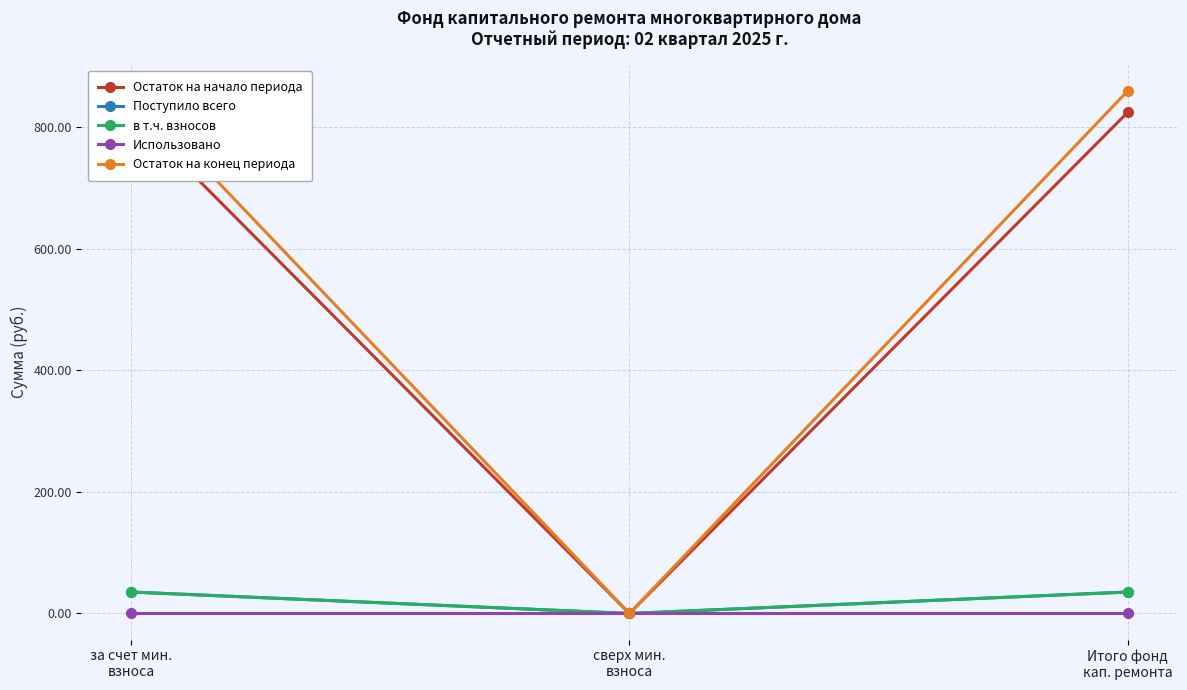

Is the value of Остаток на конец периода at сверх мин.
взноса greater than the value of Поступило всего at сверх мин.
взноса?

No